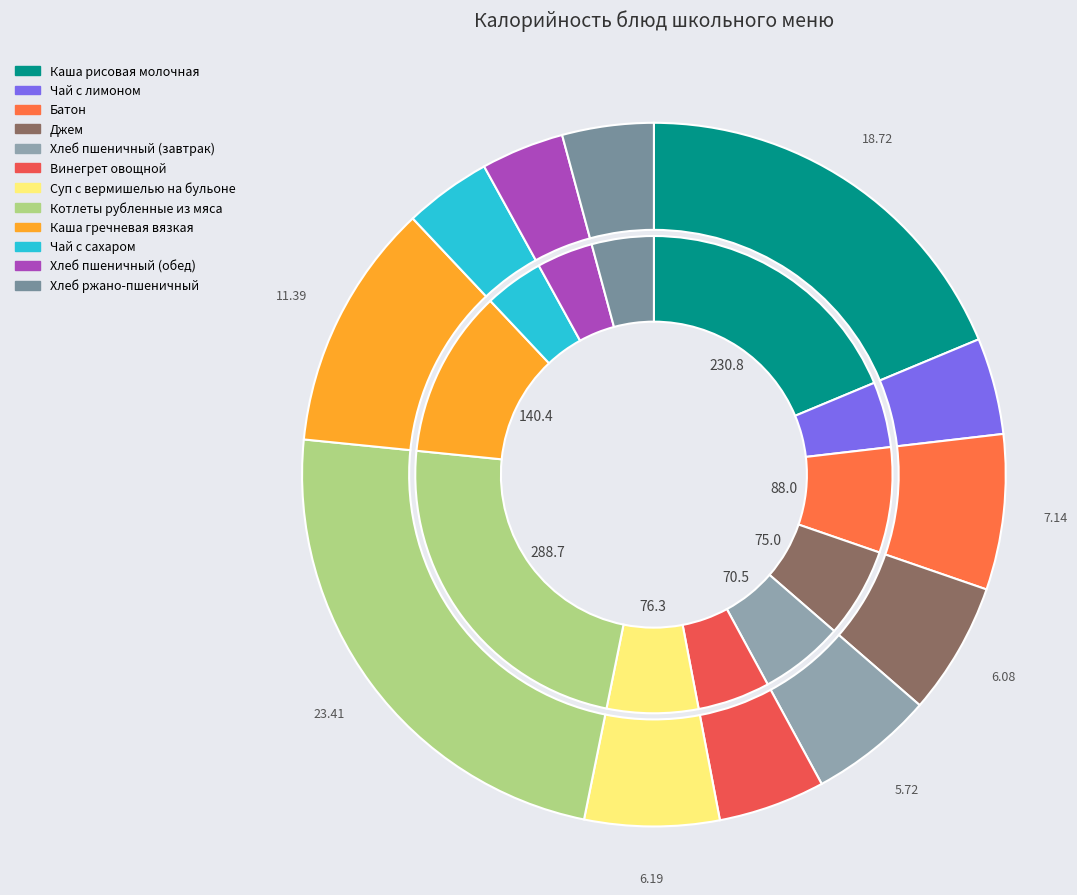

Do Суп с вермишелью на бульоне and Хлеб пшеничный (завтрак) together represent more than half of the pie?

No